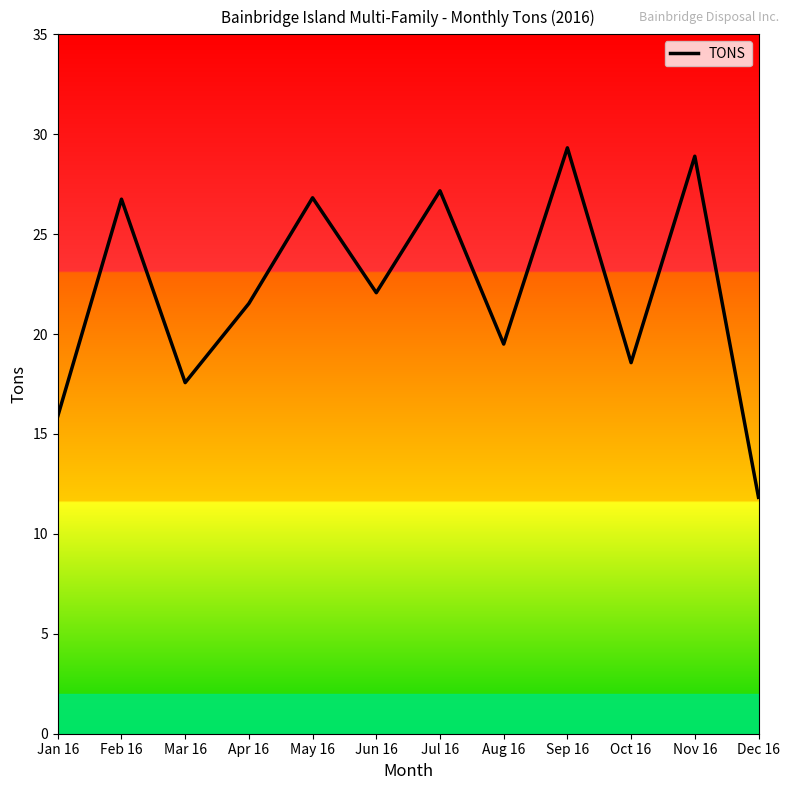

What is the greatest value displayed?

29.3